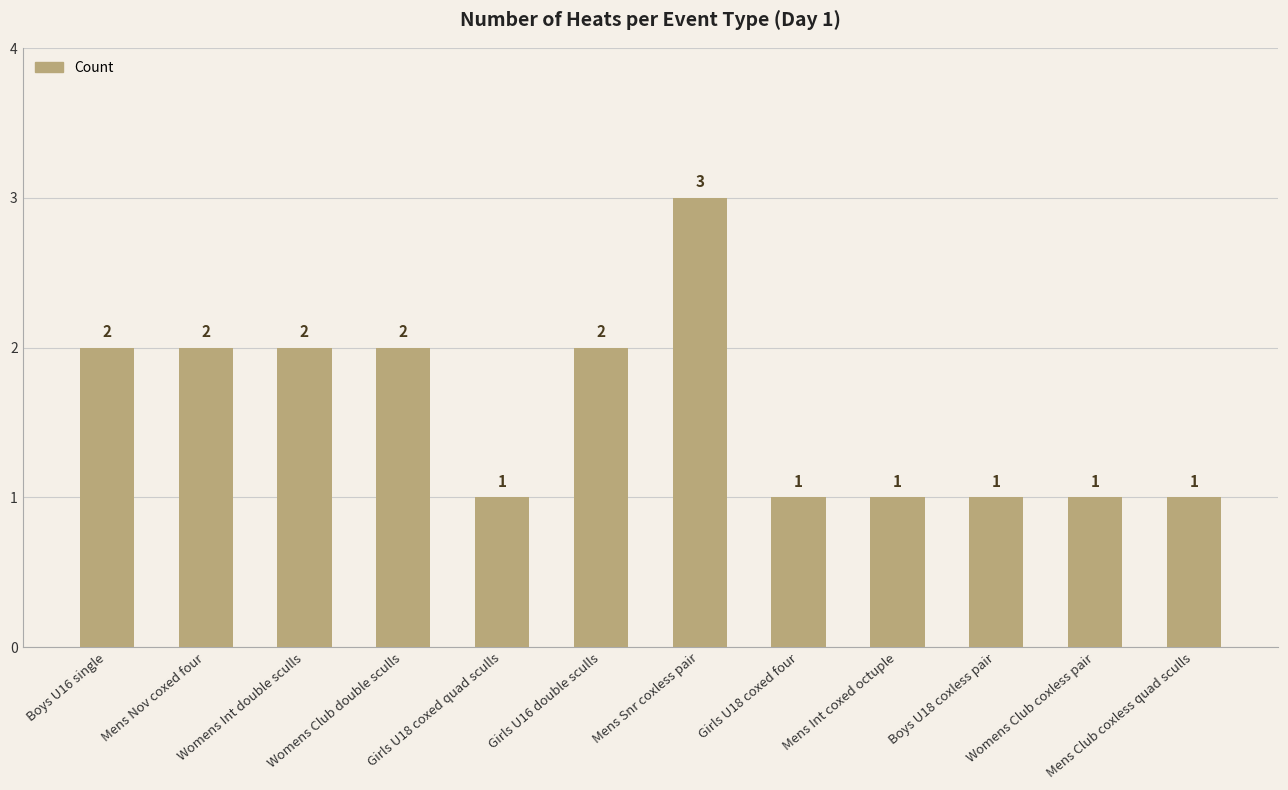

Count the values in the range 1 to 2.

11